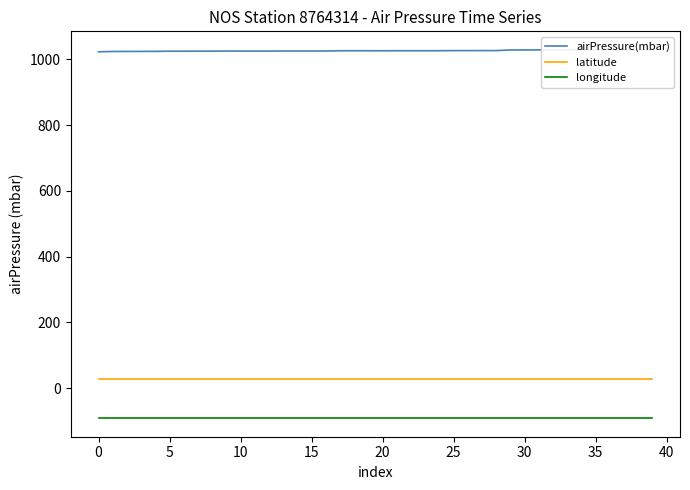

True or false: longitude and latitude intersect in this chart.

False